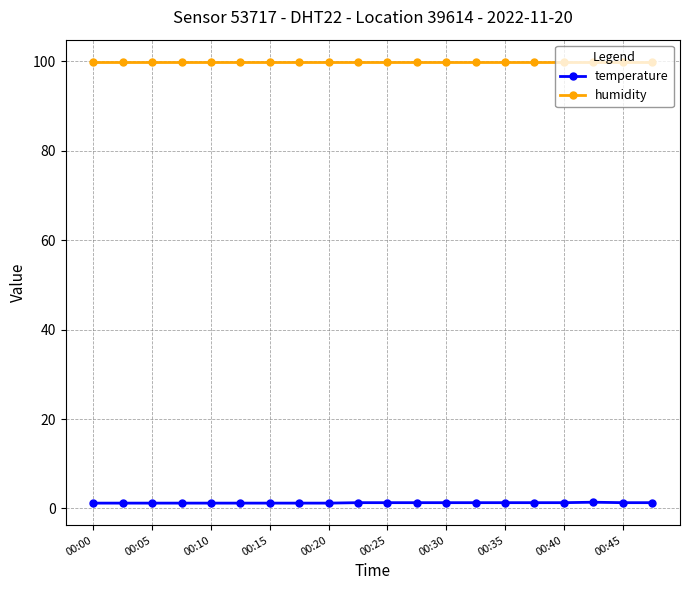

At how many categories does at least one series exceed 8?

20